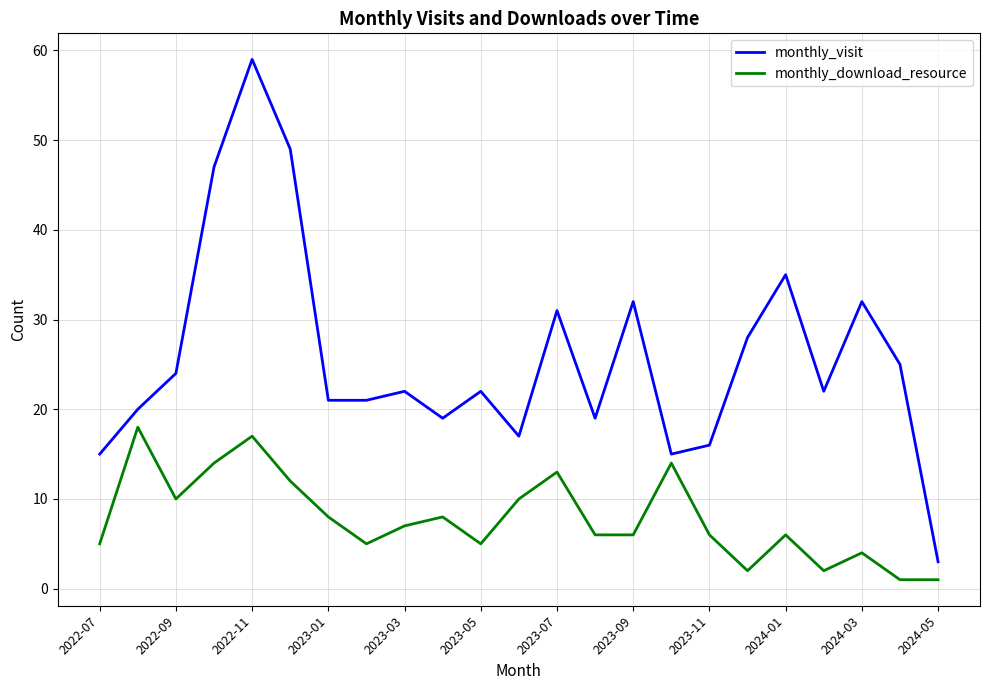

Which series has the largest range (max minus min)?

monthly_visit